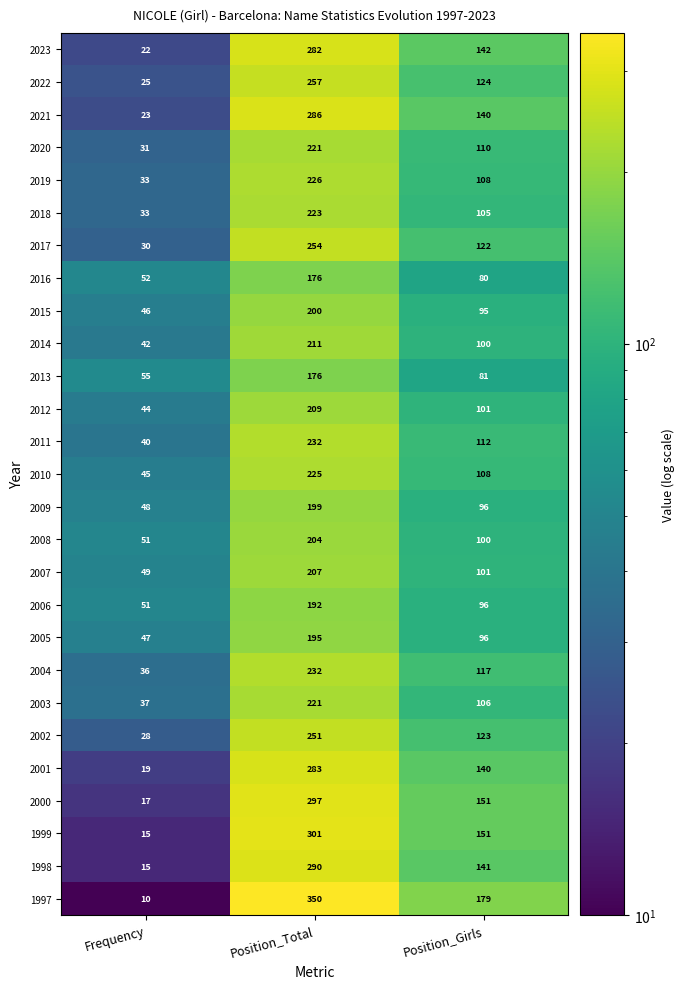

True or false: 2000 has a value of 213 at Position_Girls.

False